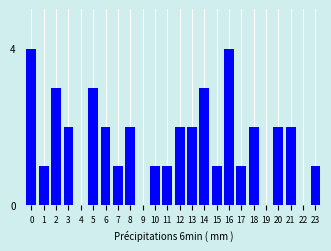

Reading left to right, transcribe all the data shown in this chart.

0=4	1=1	2=3	3=2	4=0	5=3	6=2	7=1	8=2	9=0	10=1	11=1	12=2	13=2	14=3	15=1	16=4	17=1	18=2	19=0	20=2	21=2	22=0	23=1